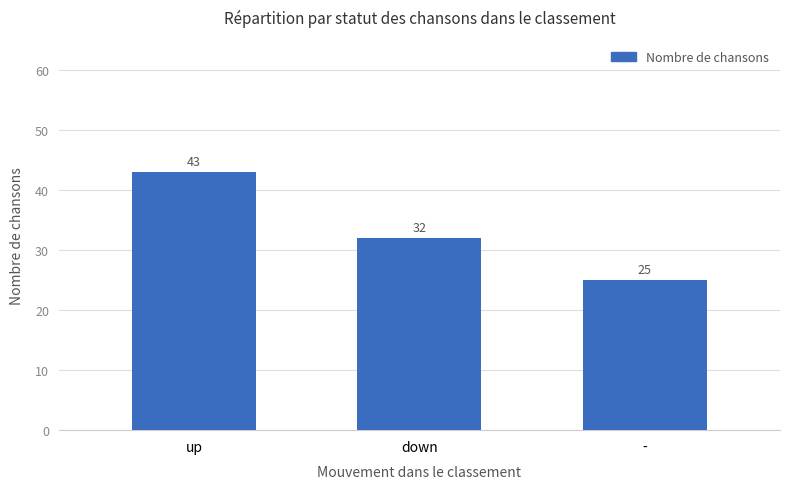

Which category has the lowest value across all series?

-